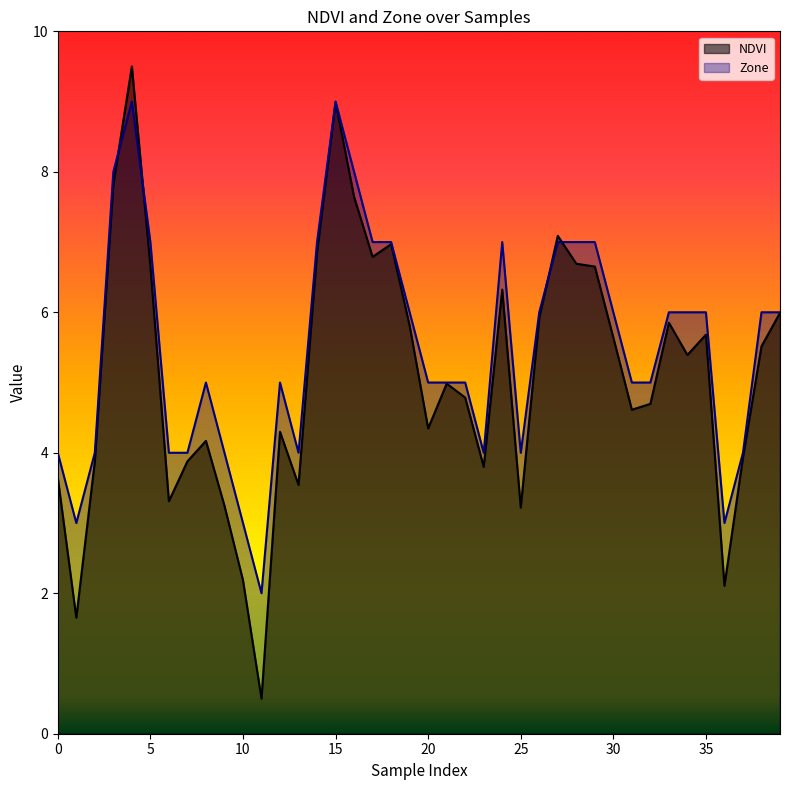

List the series in order of their peak value, lowest first.

Zone, NDVI